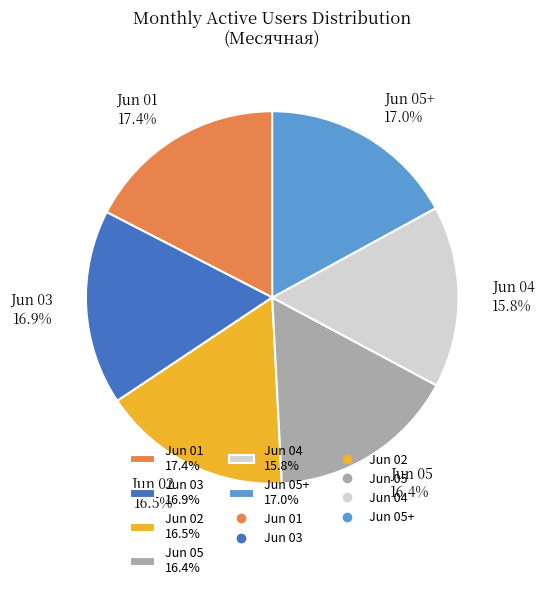

Which slice is the smallest?

Jun 04 15.8%